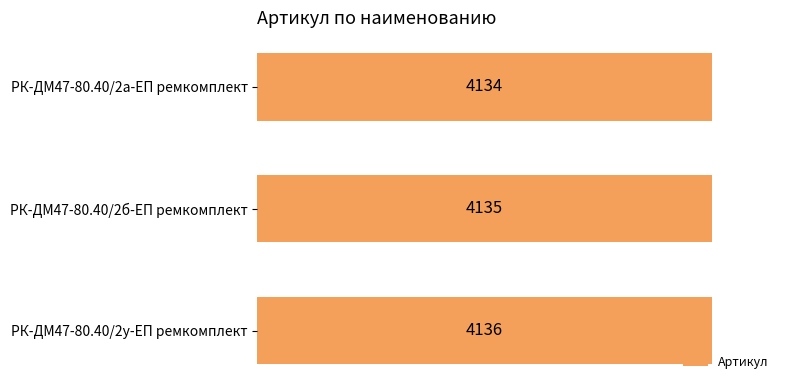

Reading top to bottom, list all the values displayed in this chart.

РК-ДМ47-80.40/2а-ЕП ремкомплект=4134	РК-ДМ47-80.40/2б-ЕП ремкомплект=4135	РК-ДМ47-80.40/2у-ЕП ремкомплект=4136